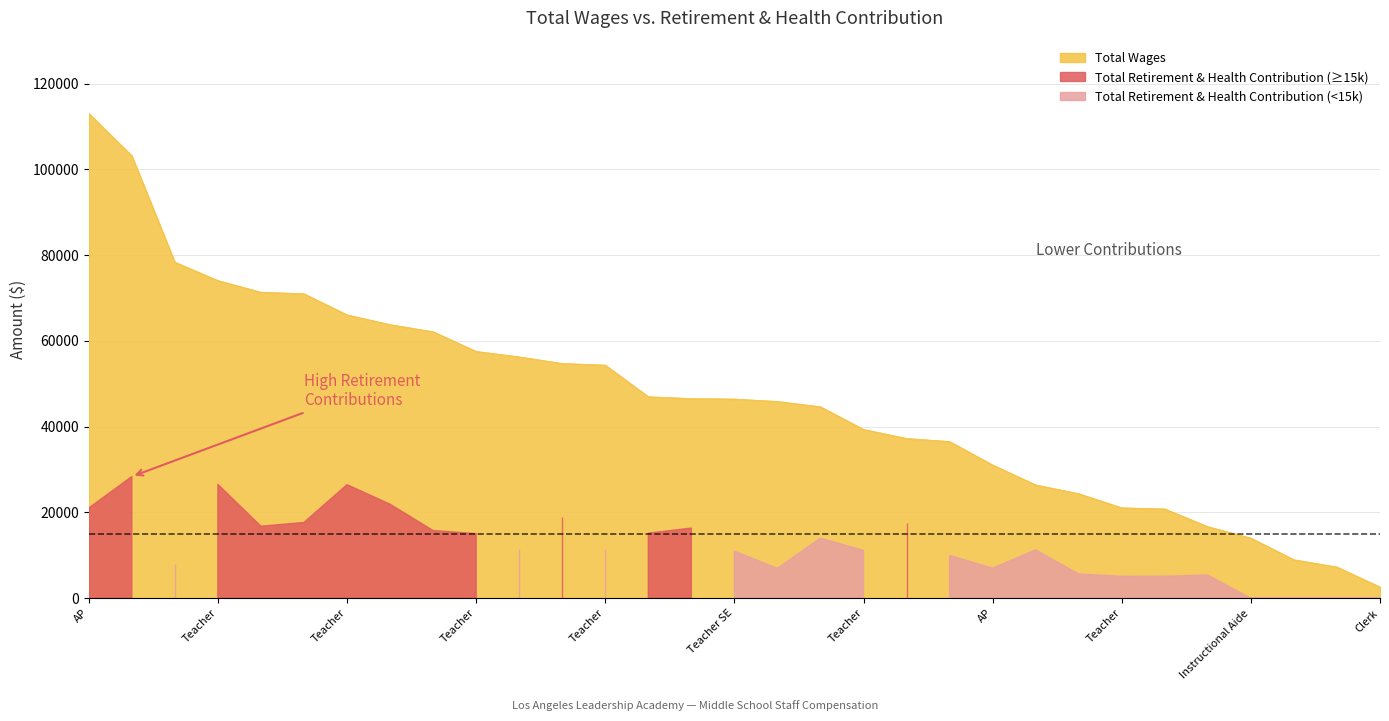

The chart shows a value of 37254 at Custodian. True or false?

True